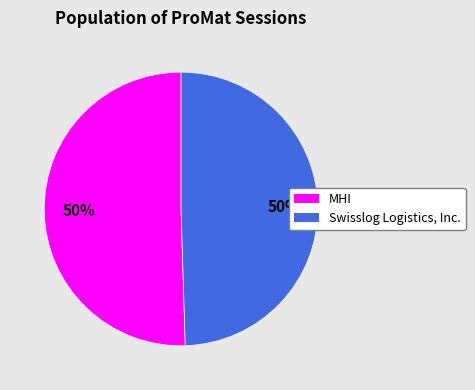

Is the sum of MHI and Swisslog Logistics, Inc. greater than half?

Yes